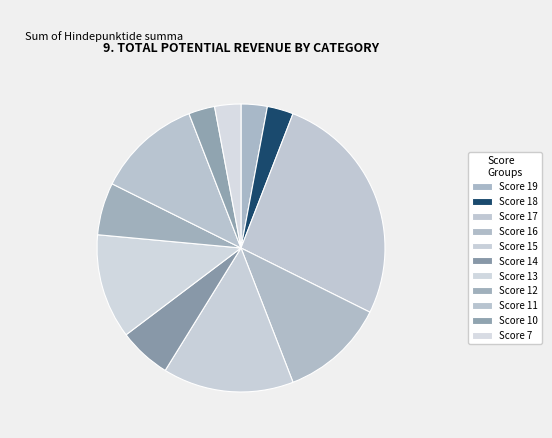

How many slices are in this pie chart?

11